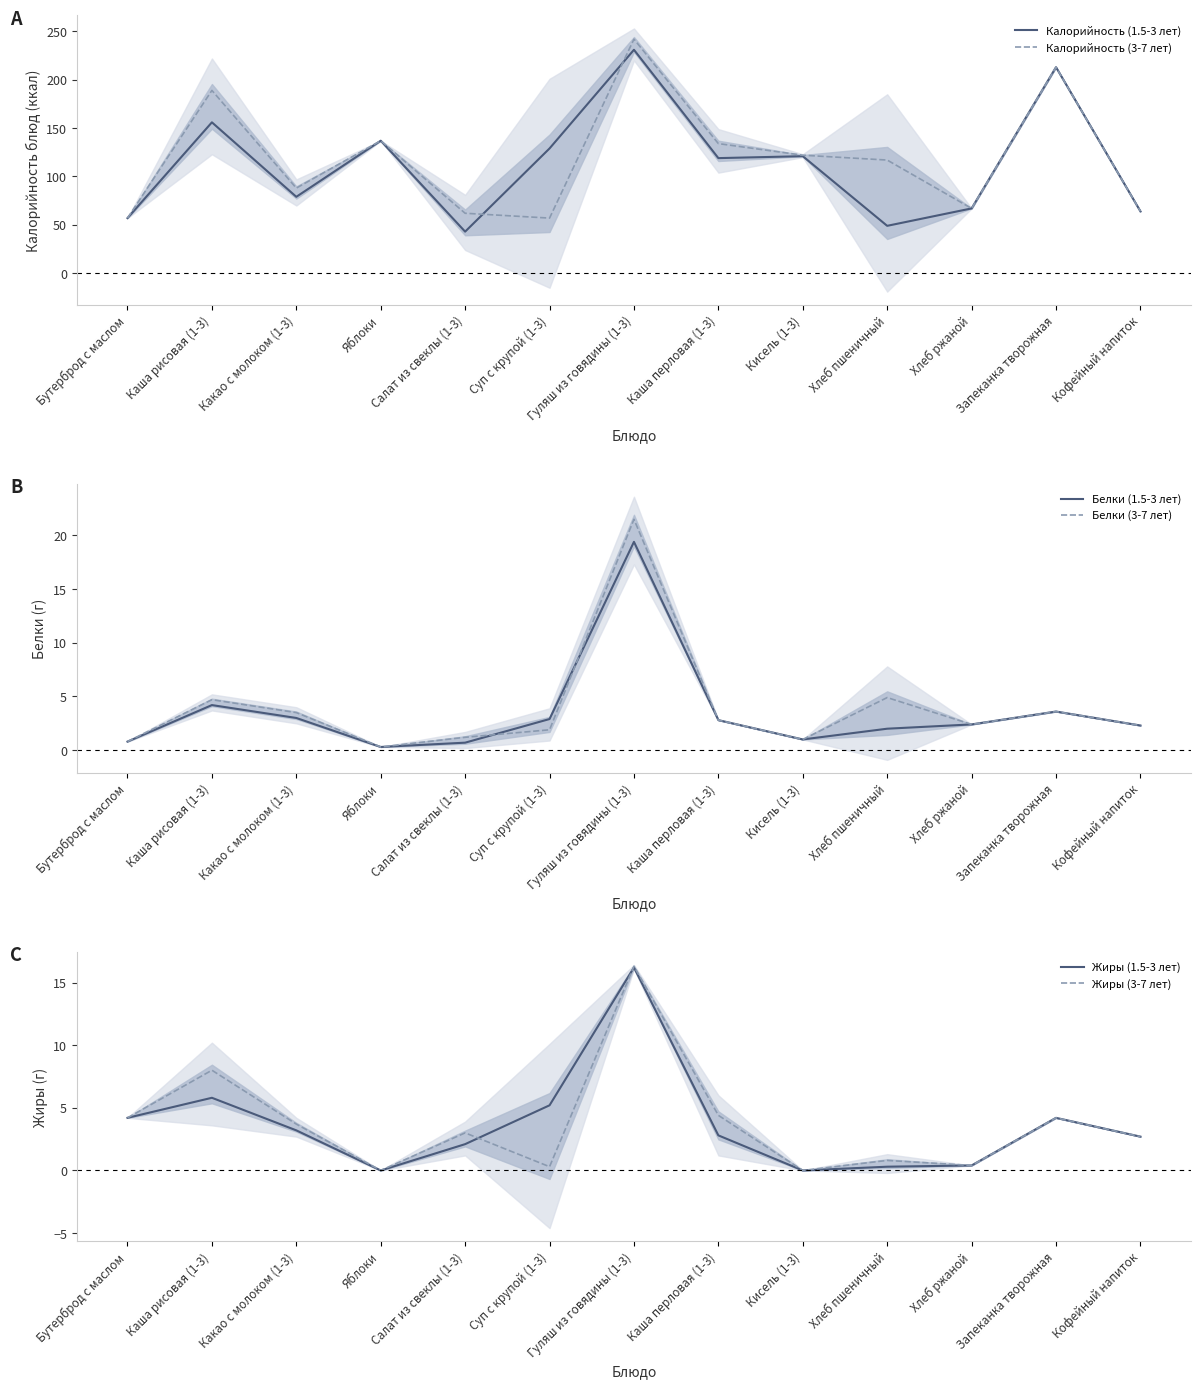

How many distinct data groups are displayed?

6